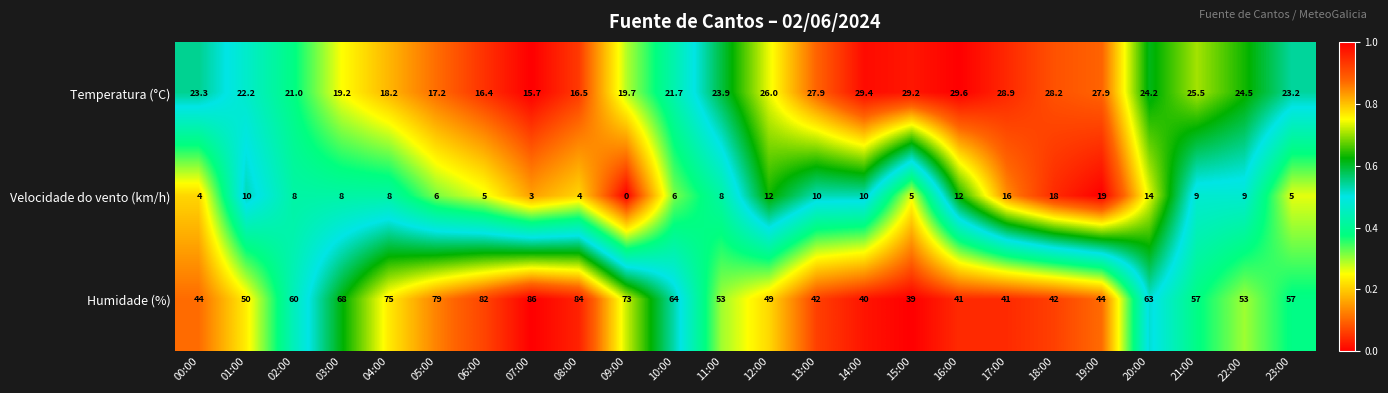

What is the maximum value shown in the chart?

86.0